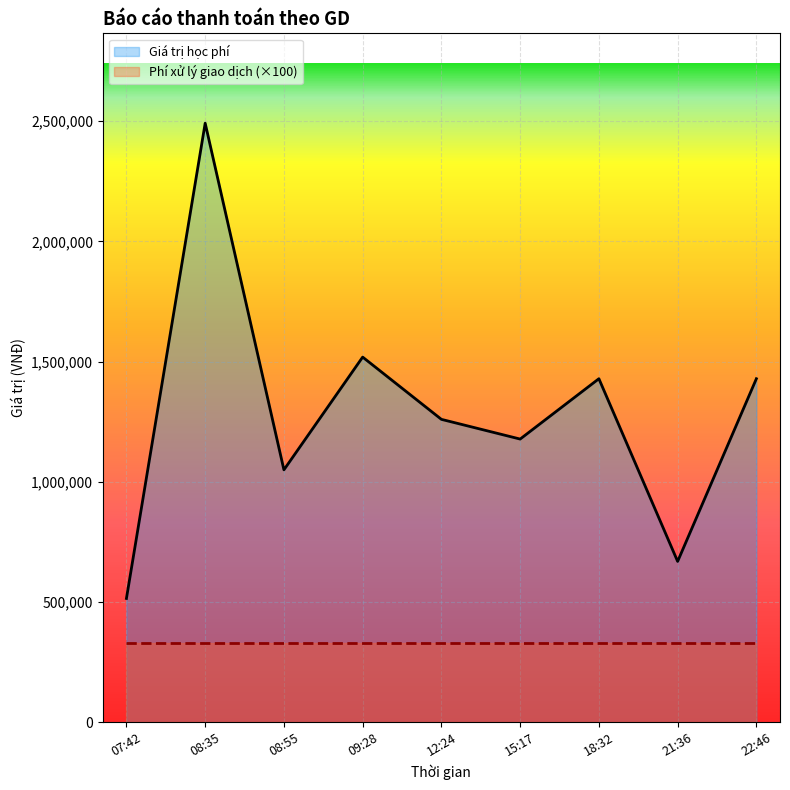

At which category does the data reach its first local peak?

08:35